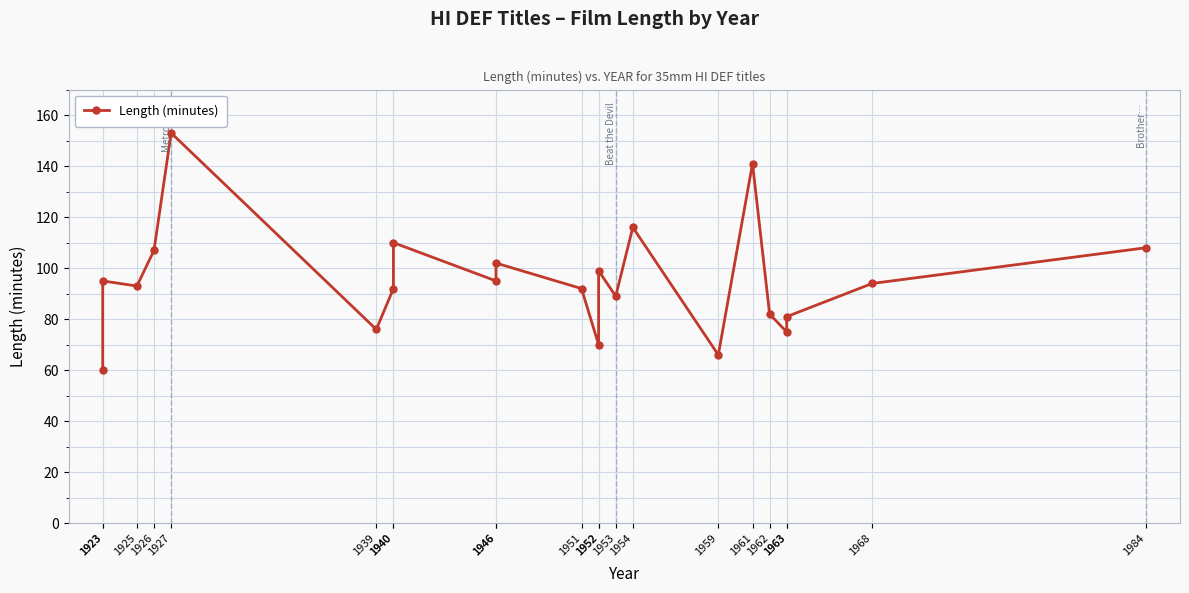

Where does the data first go above 94?

1923